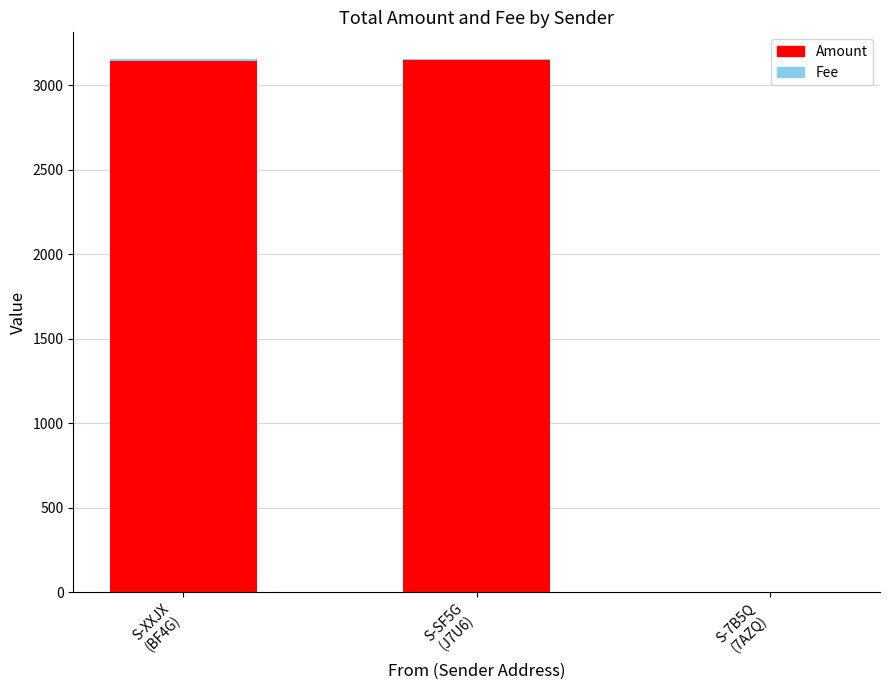

What is the sum of all Amount values?

6298.0